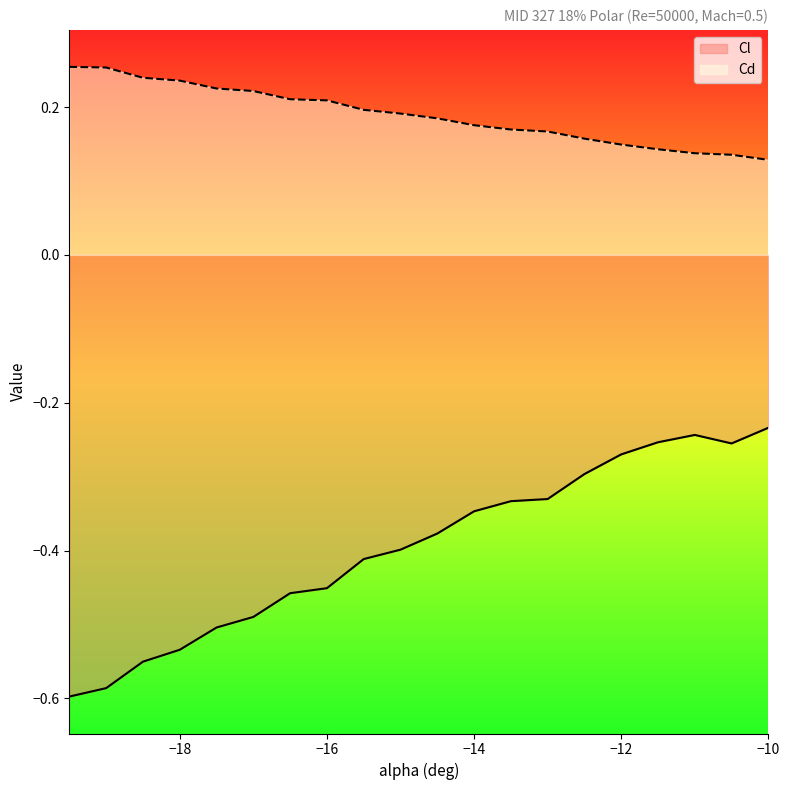

What is the value of the Cd point at the 8th from the left?

0.2